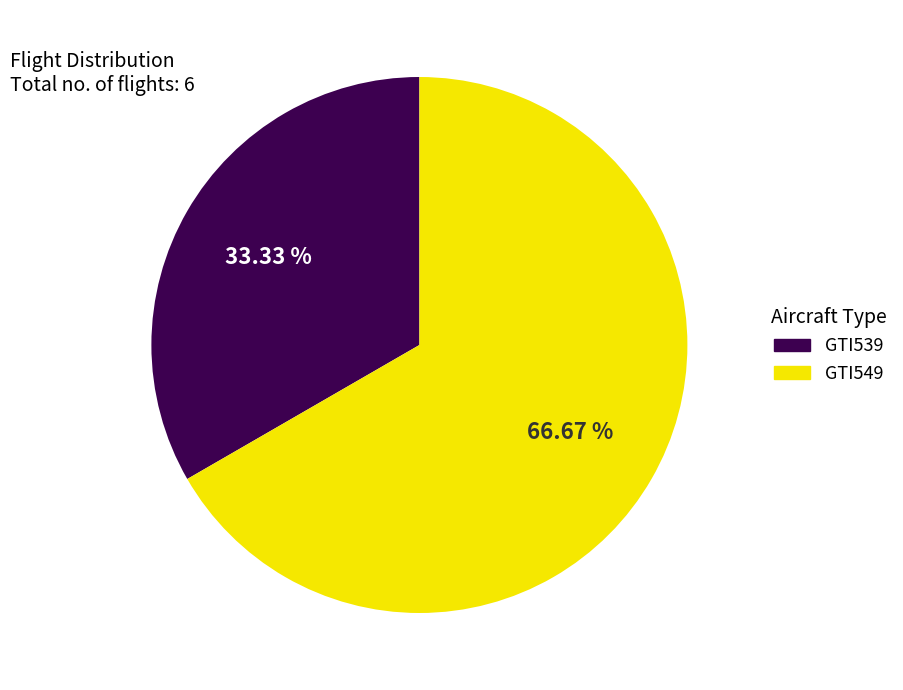

True or false: GTI549 accounts for 55% of the total.

False